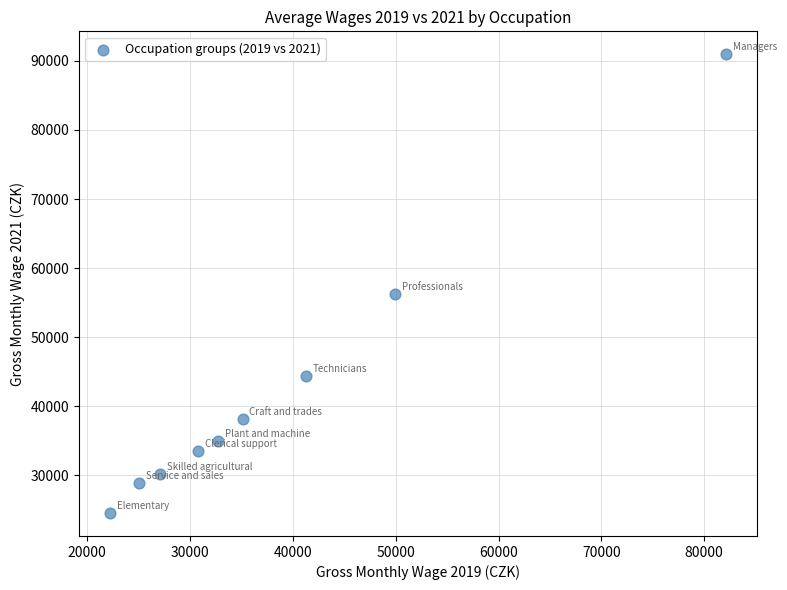

What Y value in the scatter plot is closest to 57735?

56226